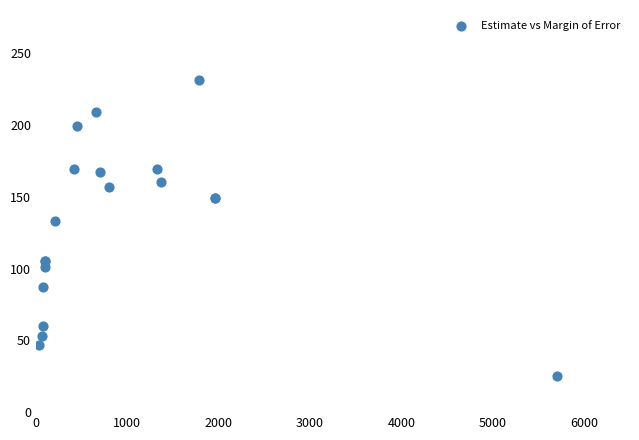

What Y value in the scatter plot is closest to 128?

133